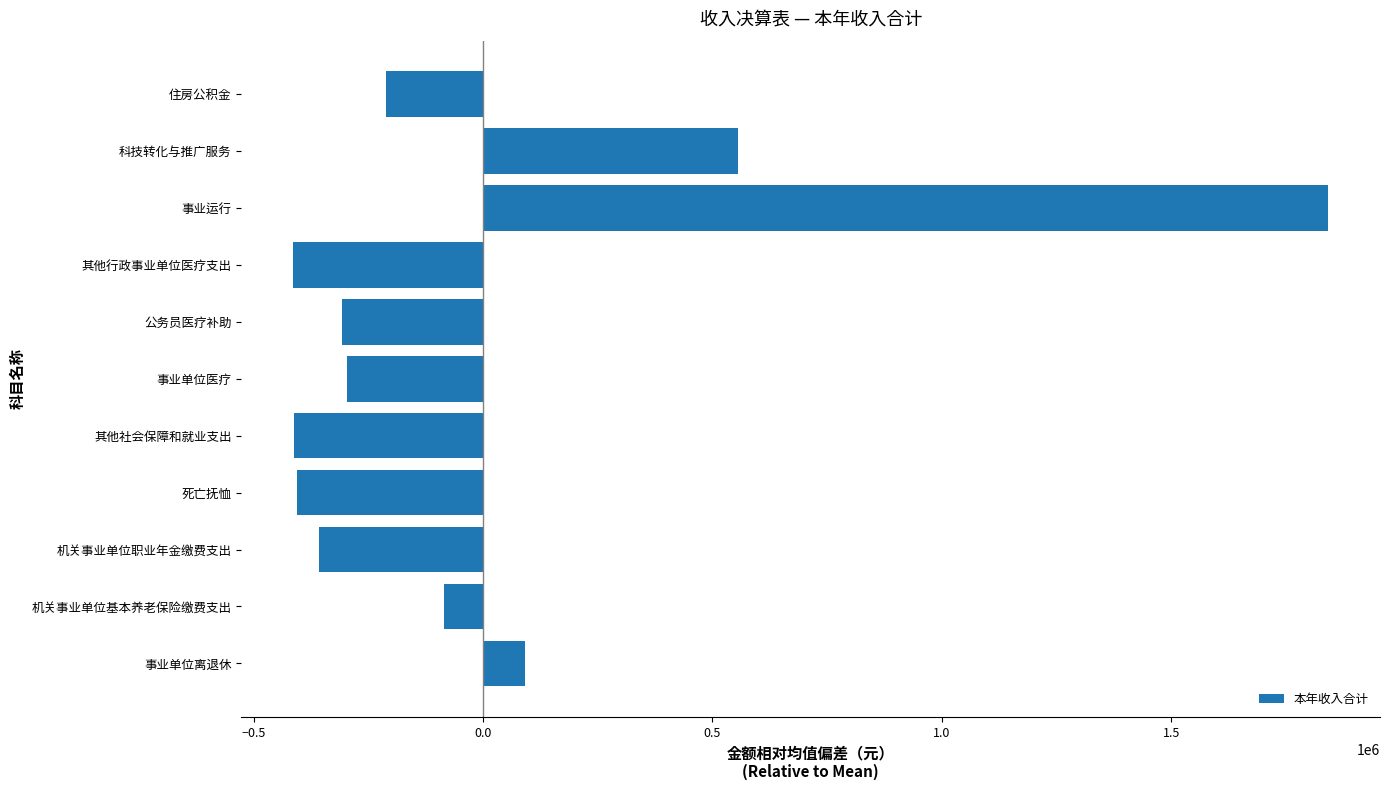

What is the approximate value at 死亡抚恤?

-405922.8